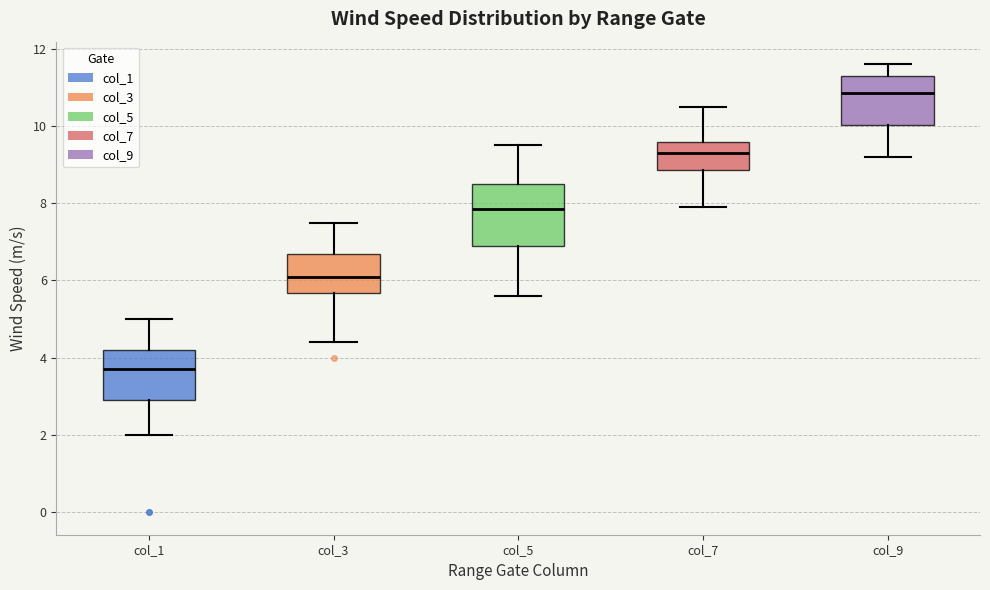

Which box has the highest median line?

col_9